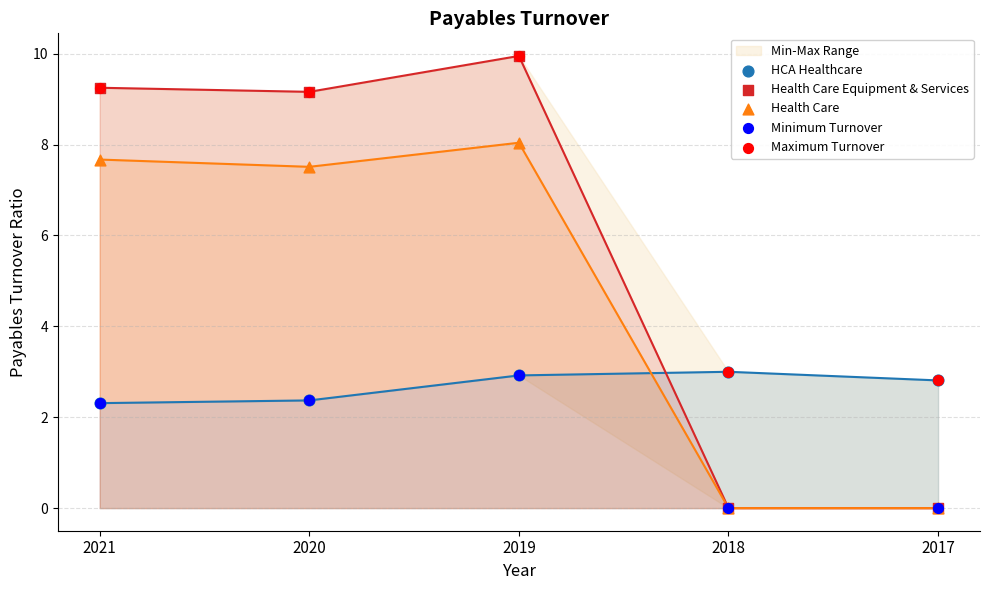

Which series reaches the minimum Y coordinate?

Health Care Equipment & Services